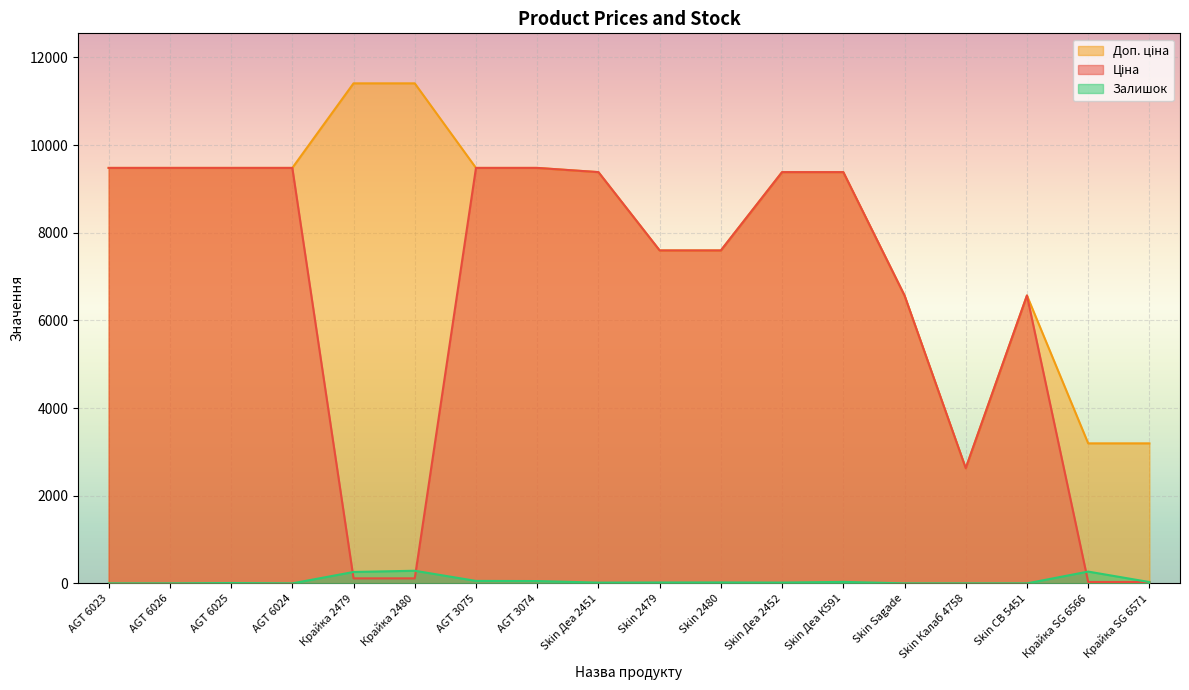

How many lines are shown in the chart?

3